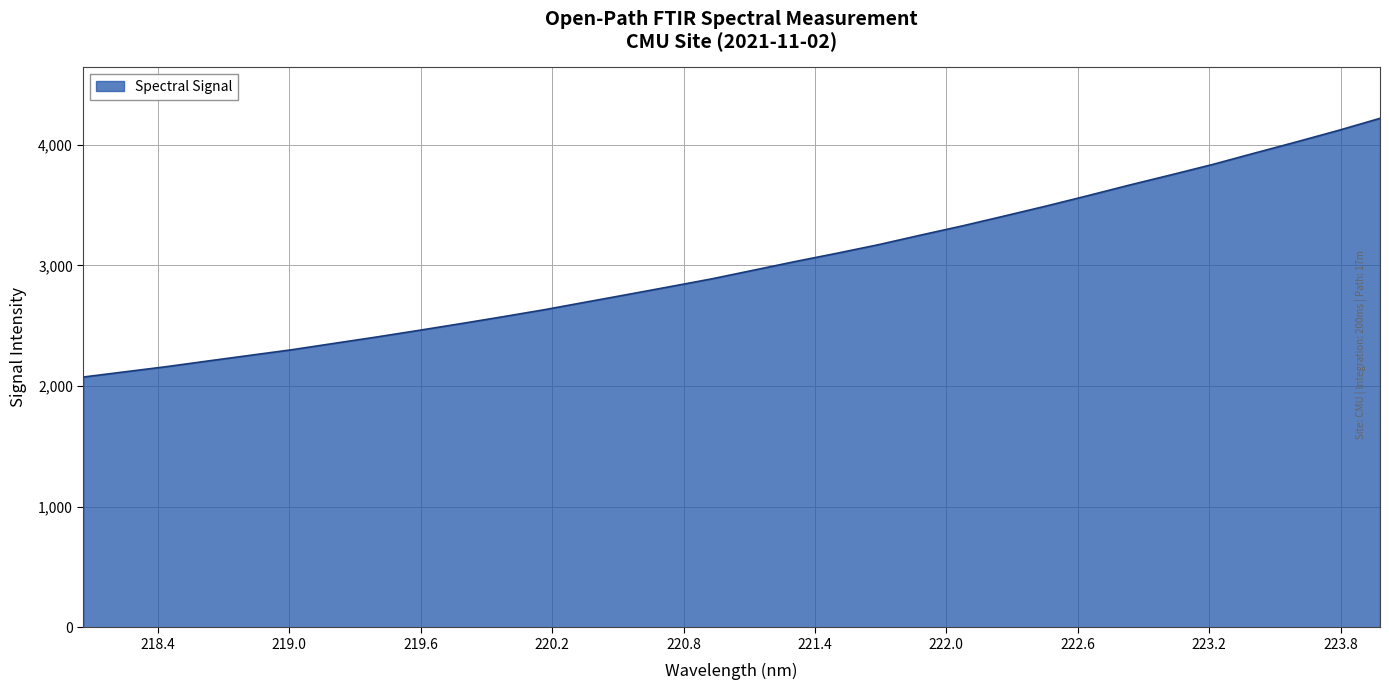

What is the difference between the maximum and minimum values?

2144.4